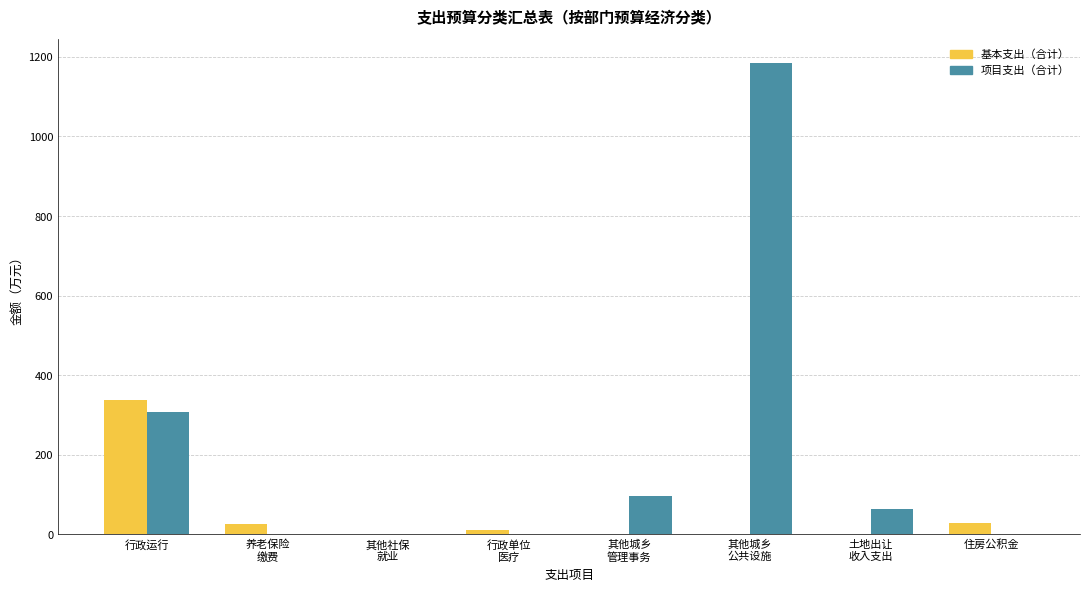

What is the difference between the 项目支出（合计） values at 行政单位
医疗 and 土地出让
收入支出?

63.0